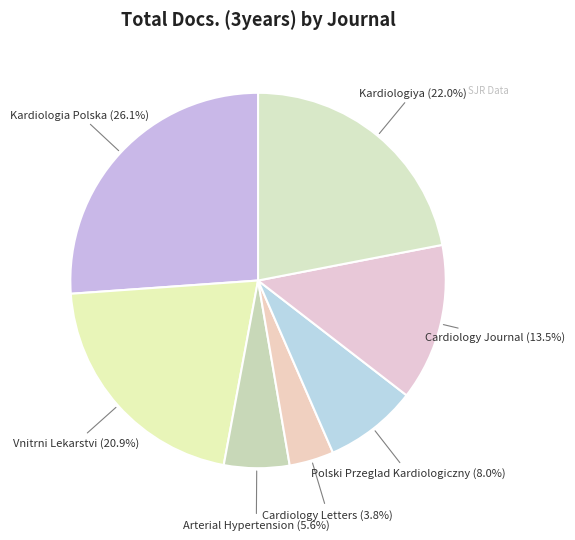

Count the number of slices in the pie.

7